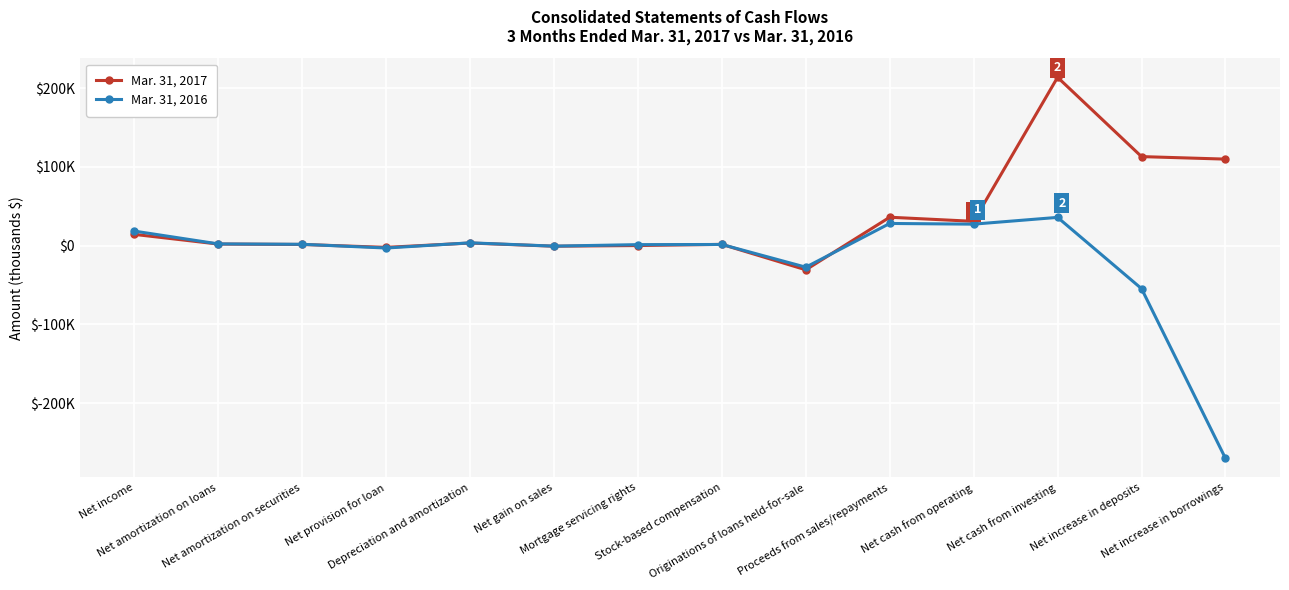

What are all the series names shown in the legend?

Mar. 31, 2017, Mar. 31, 2016